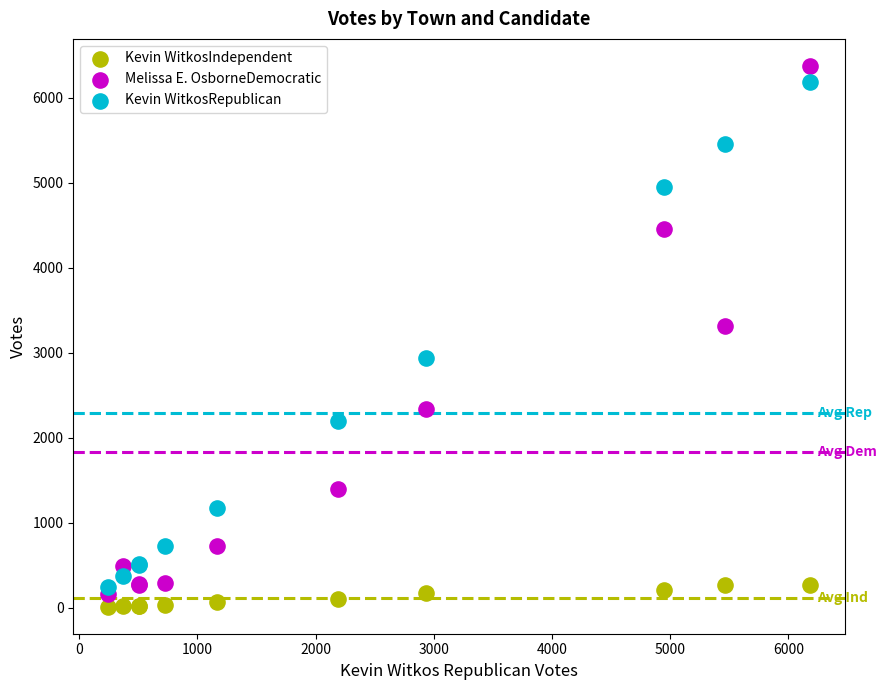

Which series has the largest Y range (max minus min)?

Melissa E. OsborneDemocratic